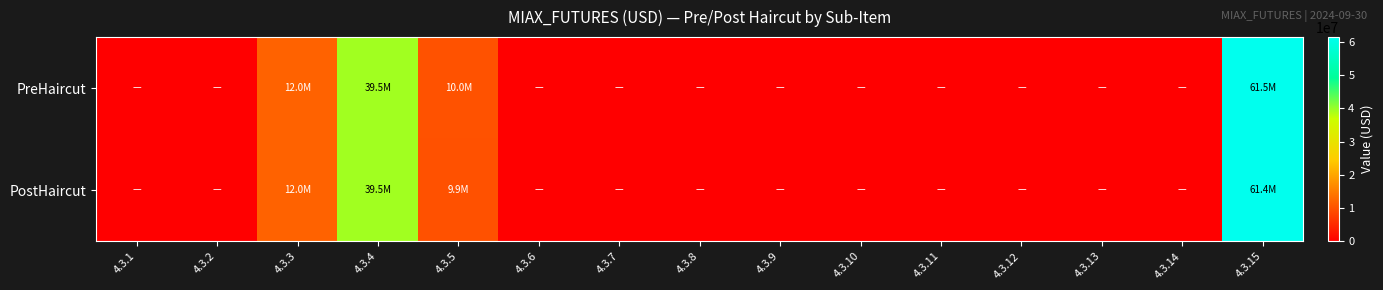

Which series changed the most between 4.3.10 and 4.3.13?

PreHaircut